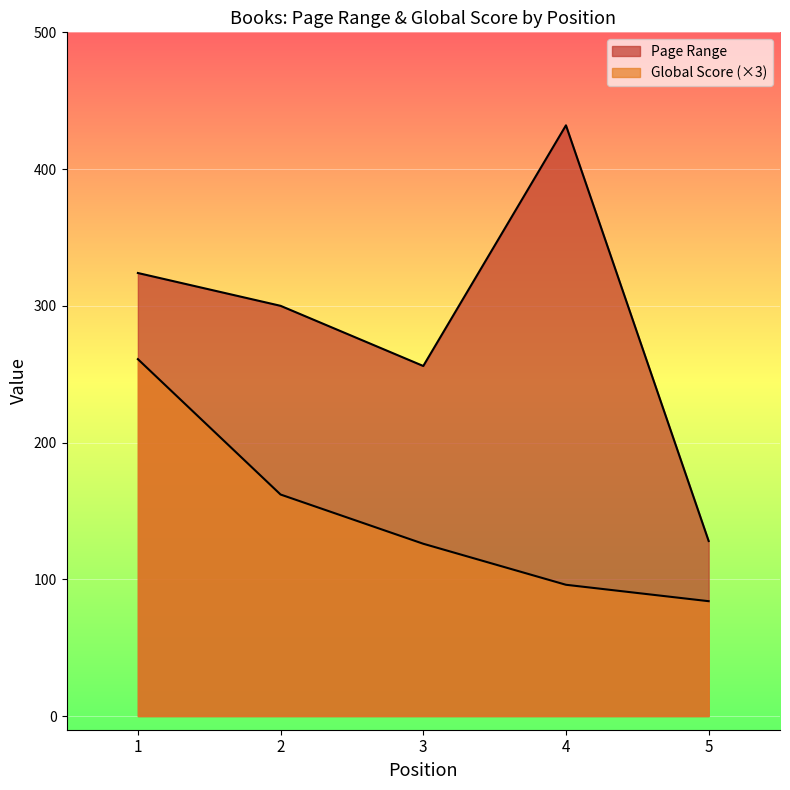

Reading left to right, transcribe all the data shown in this chart.

Page Range: 1=324	2=300	3=256	4=432	5=128
Global Score: 1=261	2=162	3=126	4=96	5=84